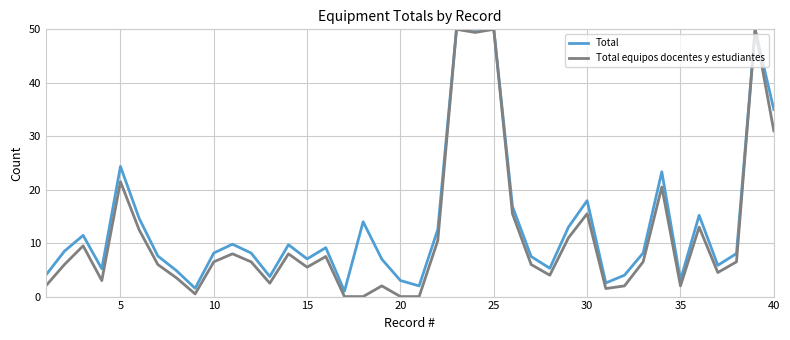

Which series has the largest range (max minus min)?

Total equipos docentes y estudiantes